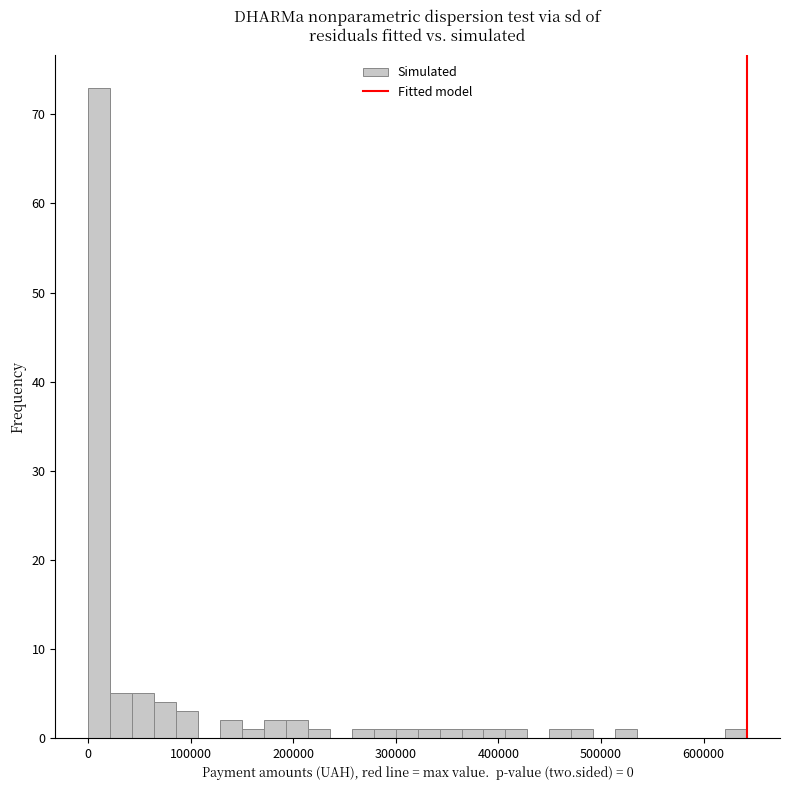

Read against the x-axis, roughly where is the centre of the tallest bar?

10000